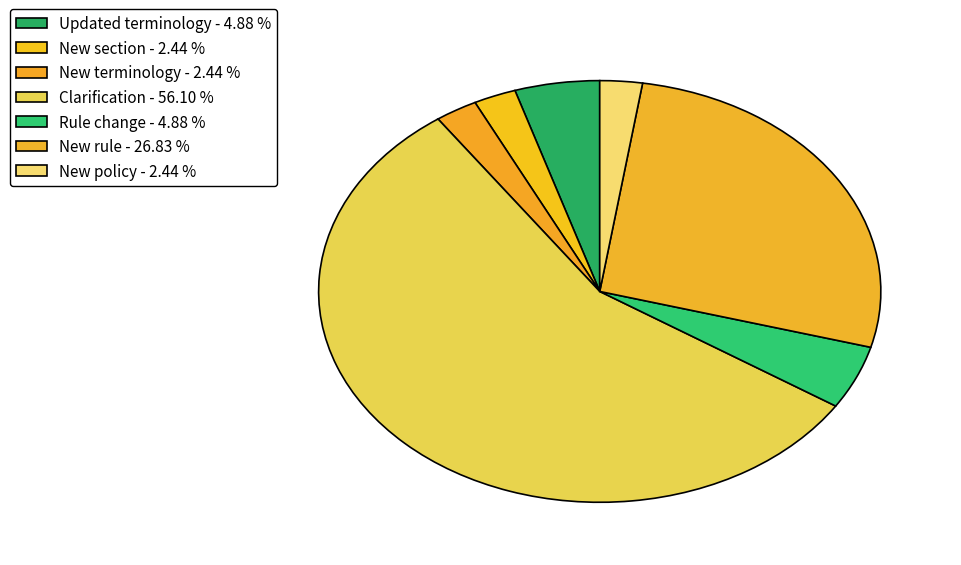

How many slices are in this pie chart?

7